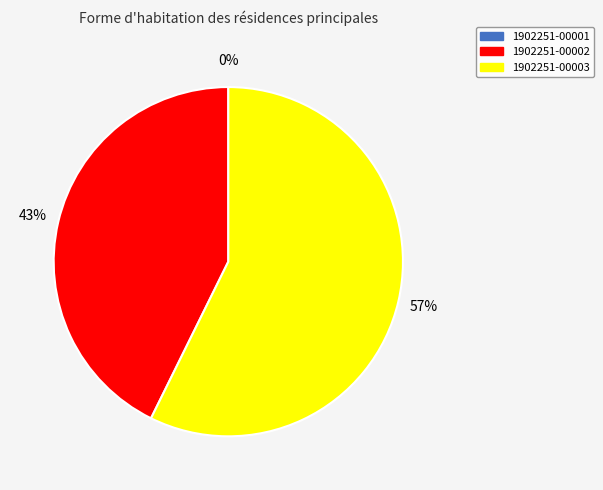

Does 1902251-00003 represent more than half of the total?

Yes